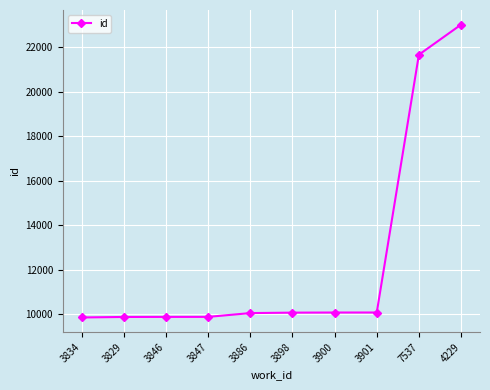

Between 7537 and 3847, which is larger?

7537